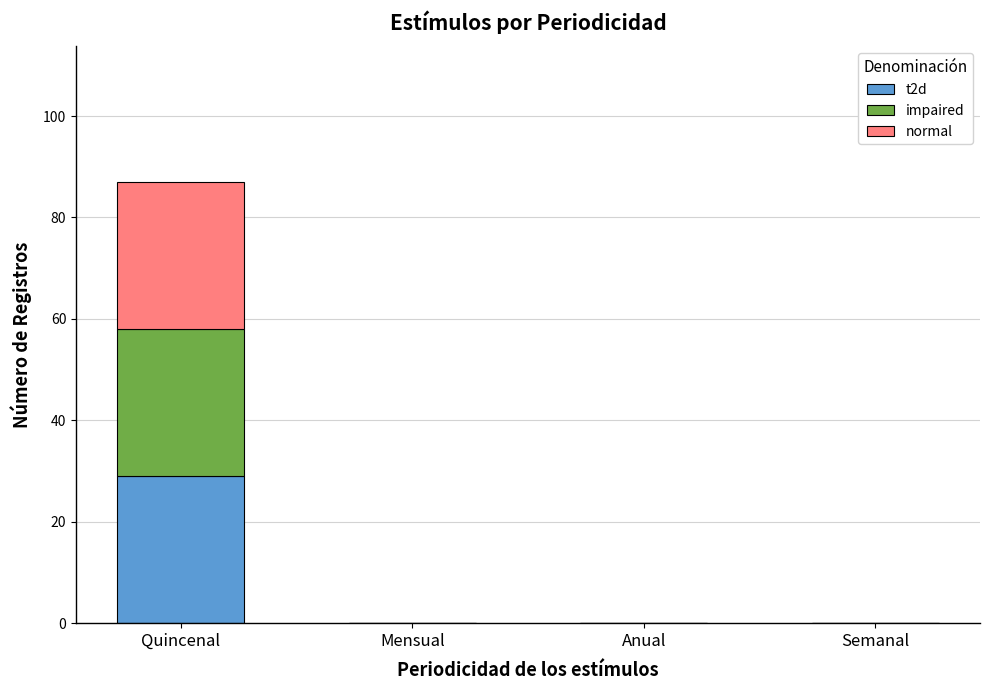

At which category is the sum across all series the highest?

Quincenal